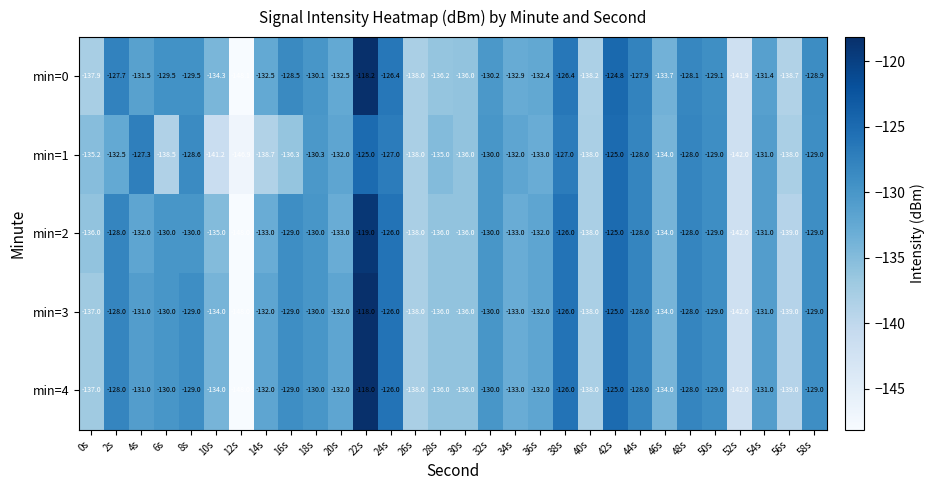

Is it true that min=2 equals -129.0 at 58s?

True